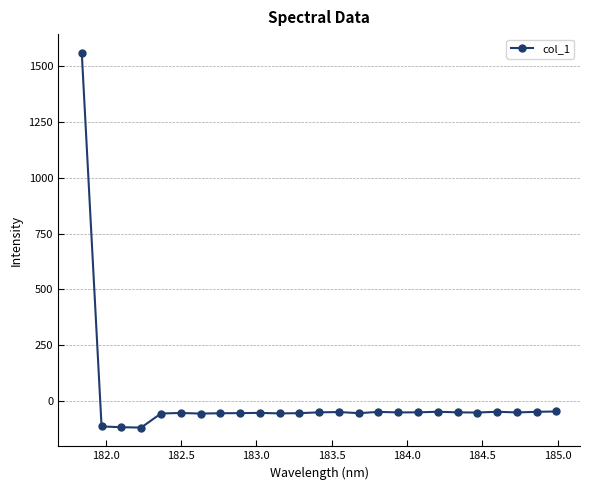

What is the value of the 25th point from the left?

-47.2